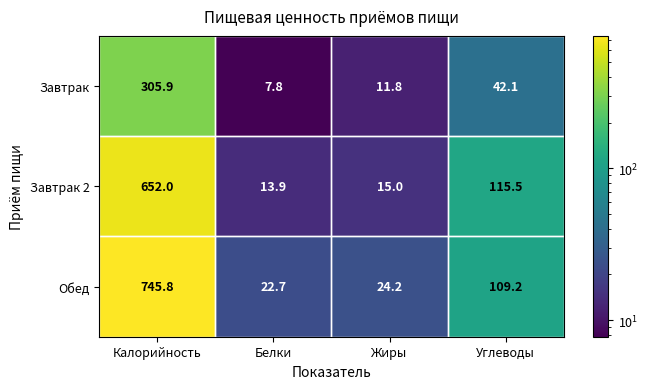

How many data points does each series have?

4